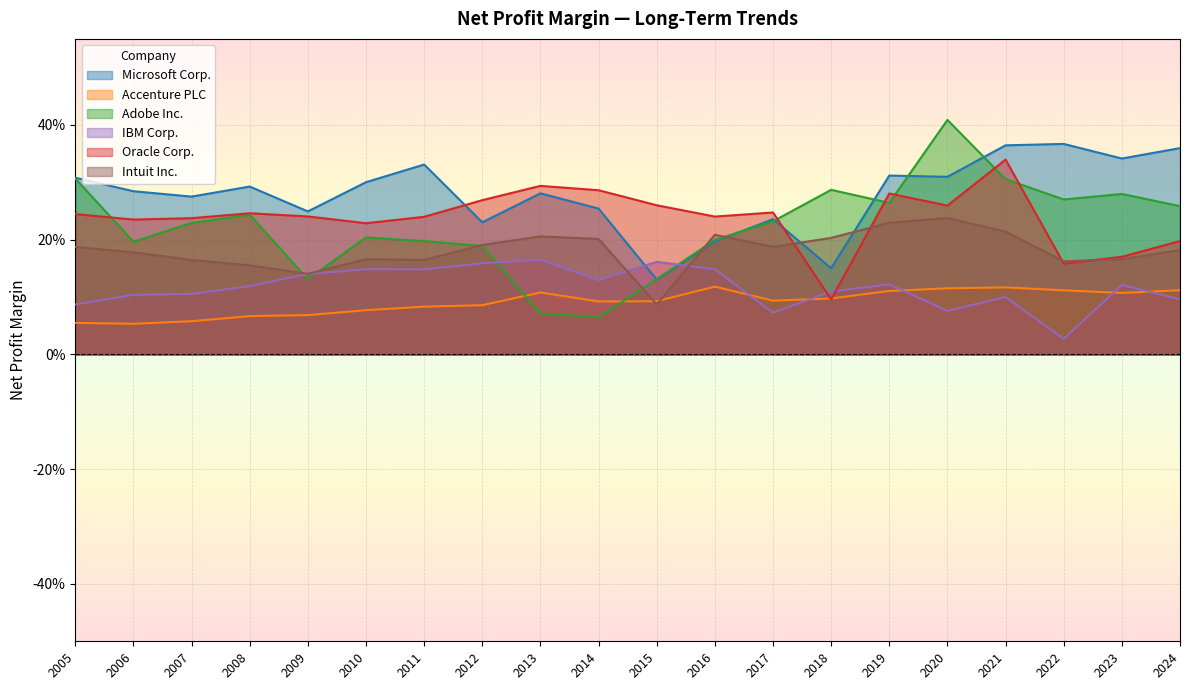

At which category does Accenture PLC reach its first local peak?

2013